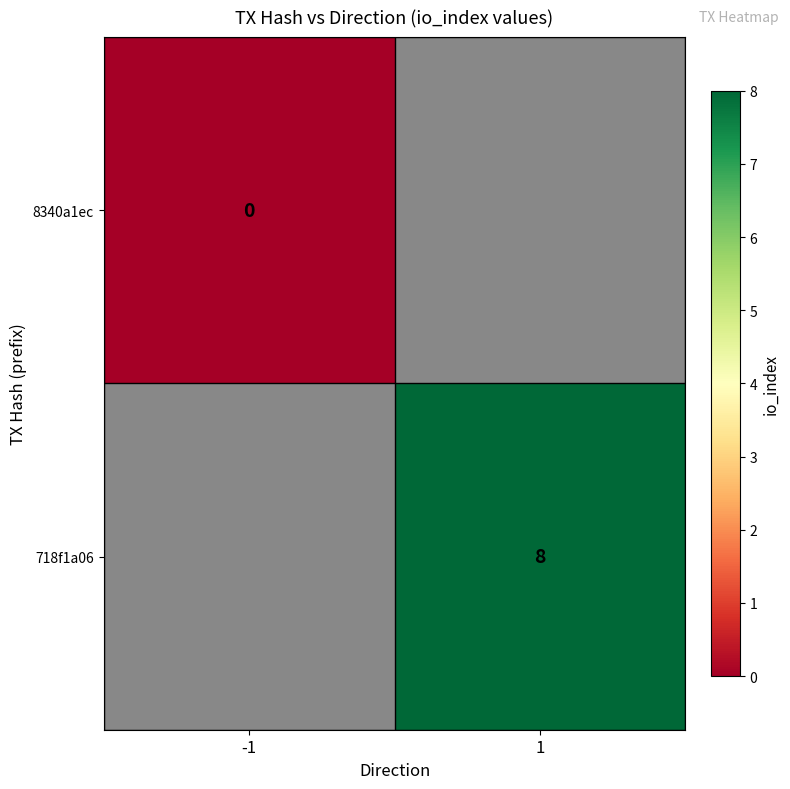

True or false: 718f1a06 has a value of 2 at 1.

False